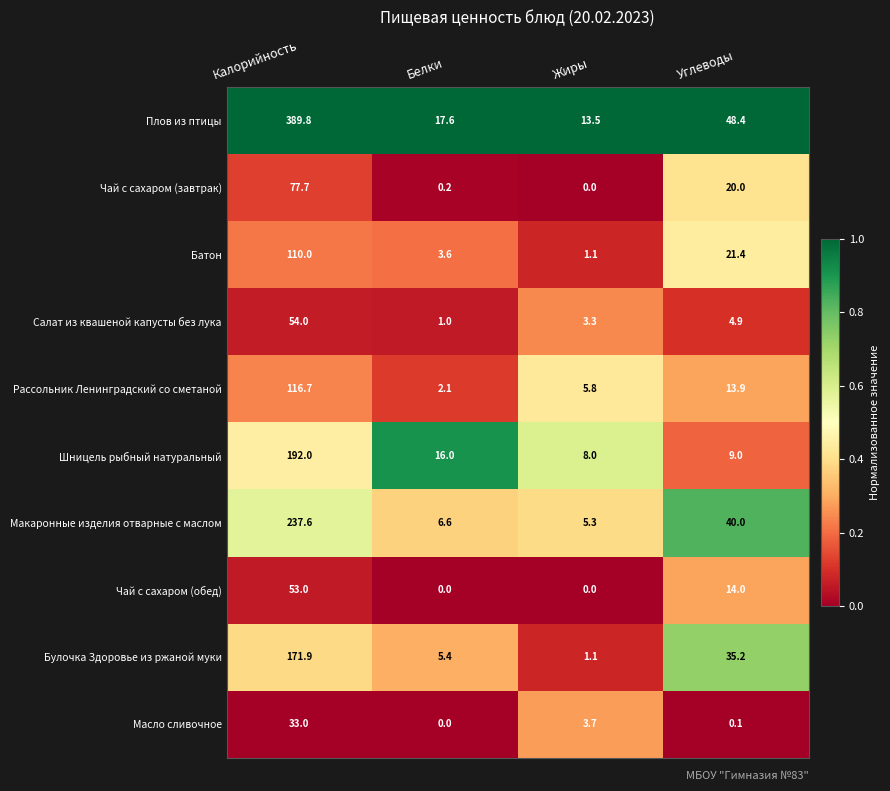

At which label is Батон closest to 55?

Углеводы